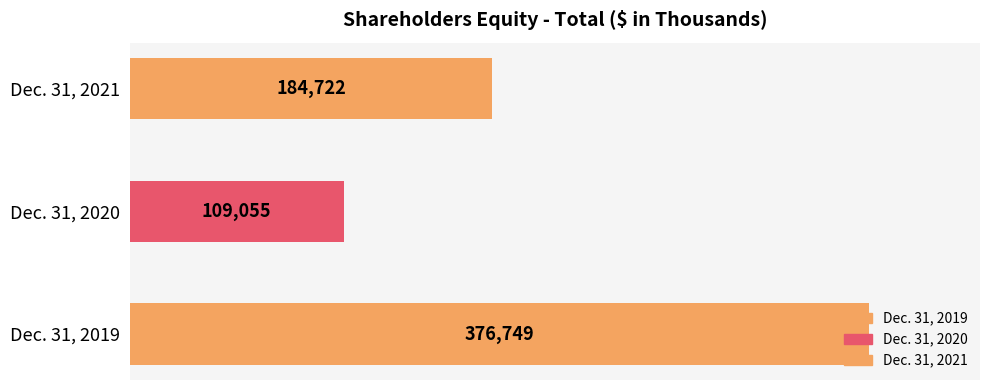

What is the maximum value shown in the chart?

376749